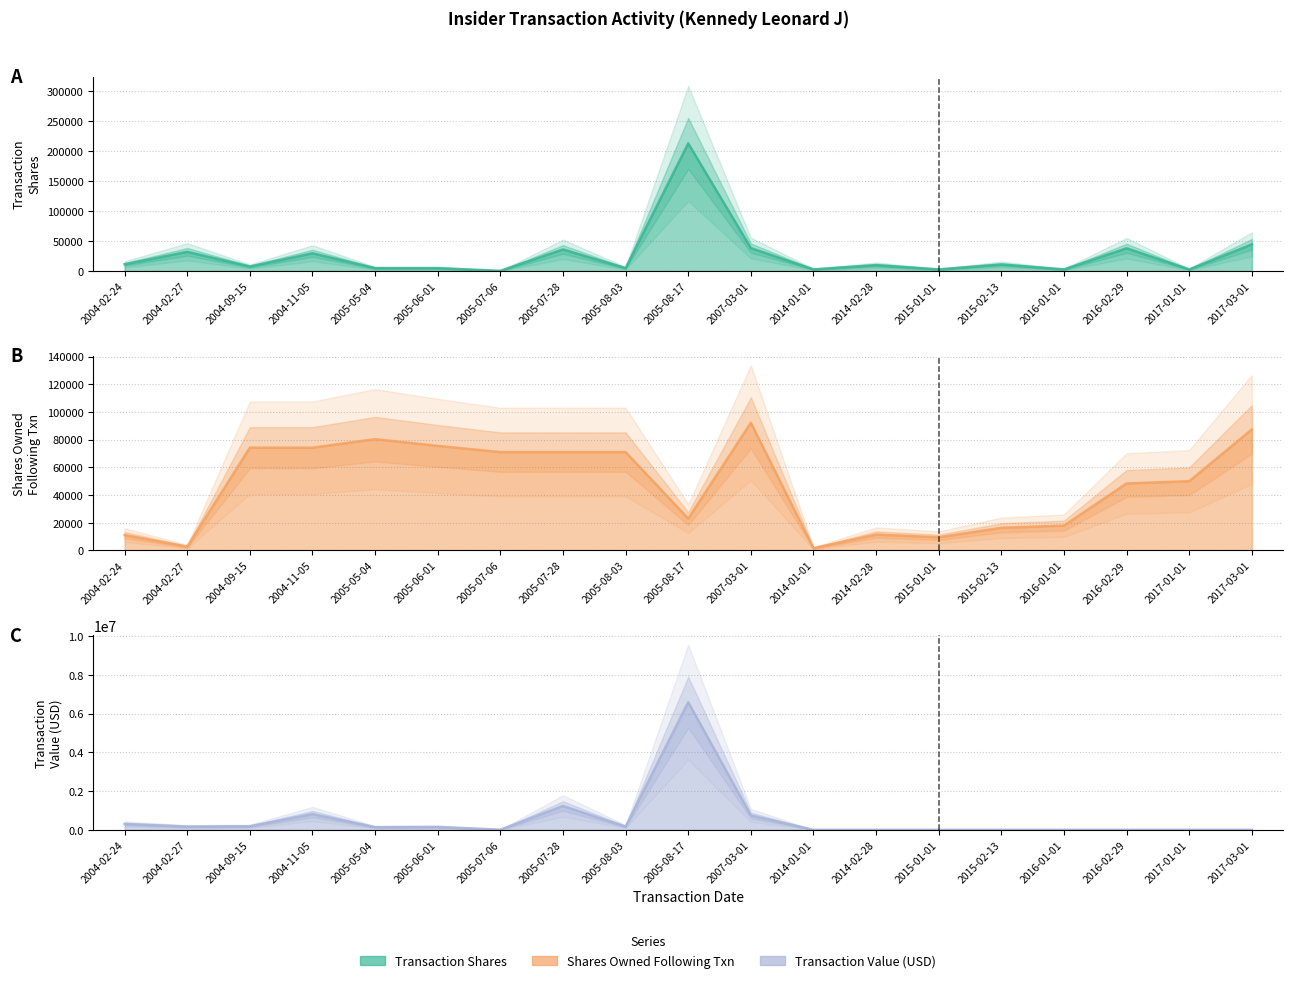

True or false: transactionValue has a value of 2187894 at 2016-01-01.

False